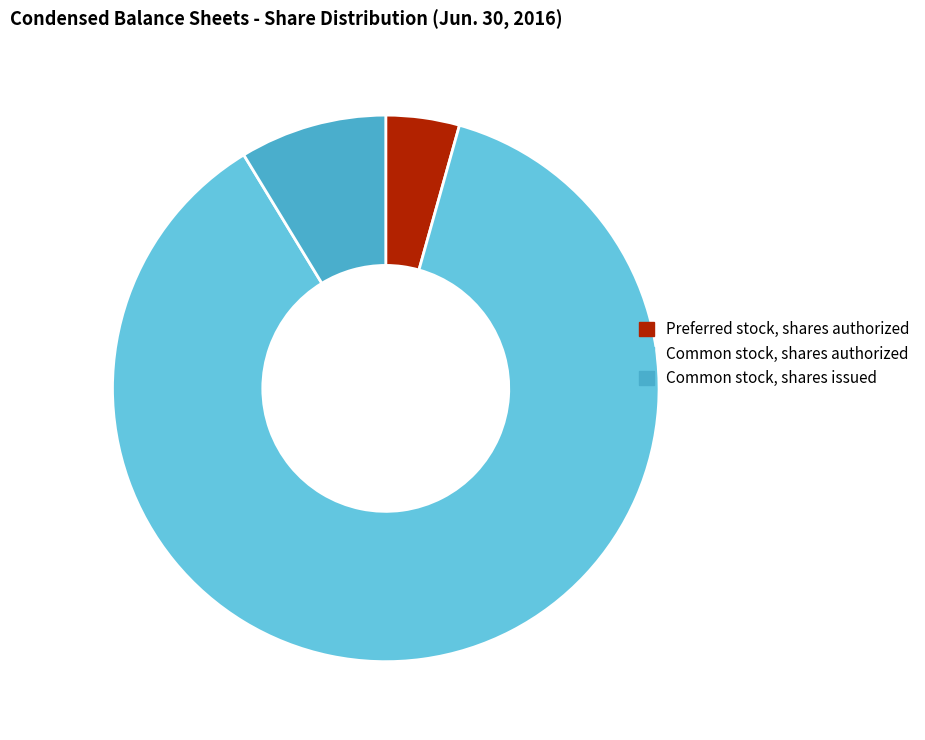

Does any single category account for the majority?

Yes